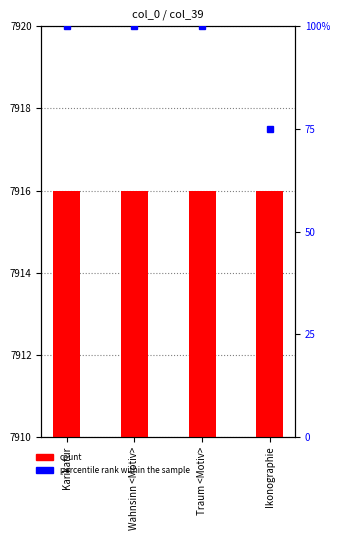

Reading left to right, what are all the values shown in this chart?

count: Karikatur=7916	Wahnsinn <Motiv>=7916	Traum <Motiv>=7916	Ikonographie=7916
percentile rank within the sample: Karikatur=100	Wahnsinn <Motiv>=100	Traum <Motiv>=100	Ikonographie=75